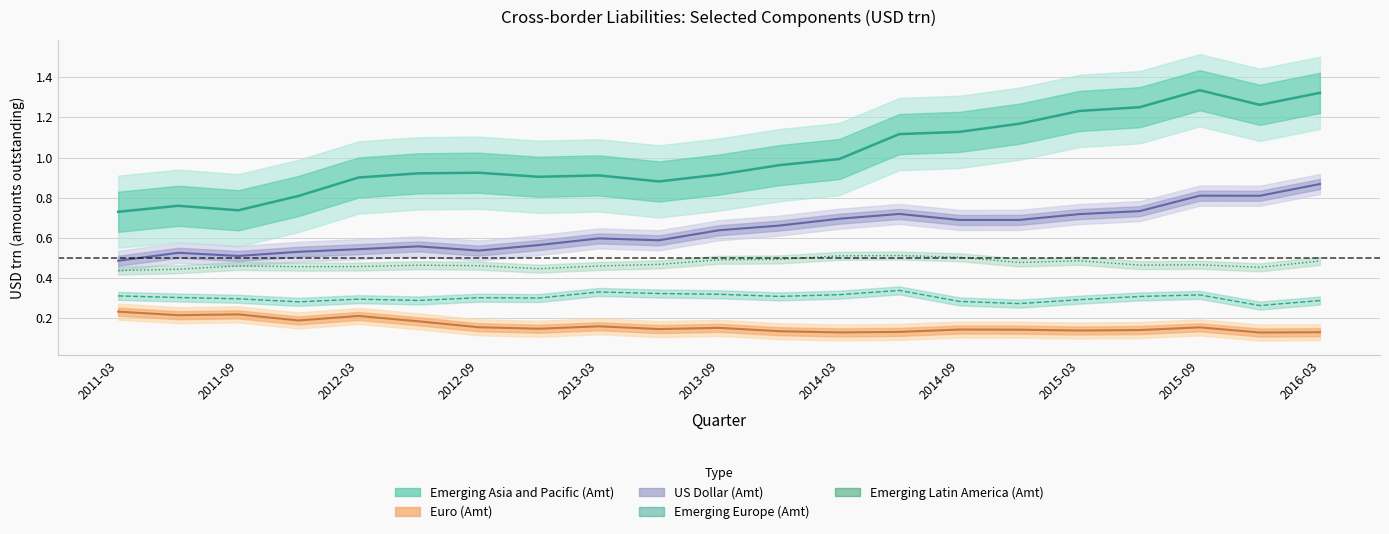

At which label does US dollar (Amt) reach its peak?

2016-03